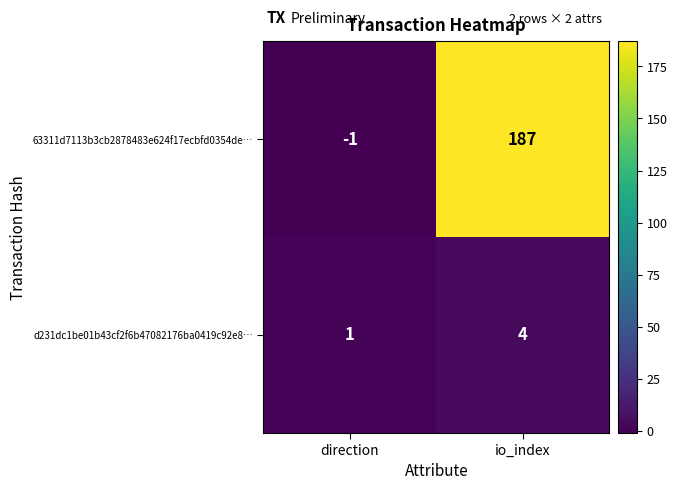

What is the greatest value displayed?

187